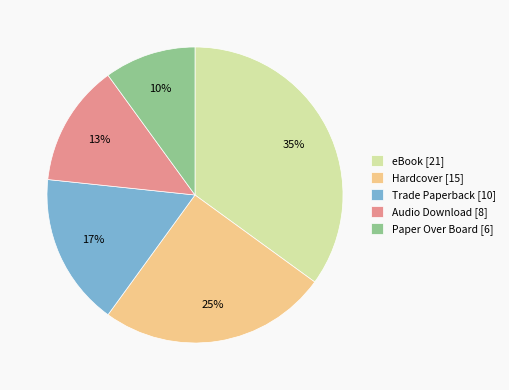

What is the ratio of the value at Paper Over Board to the value at Hardcover?

0.4